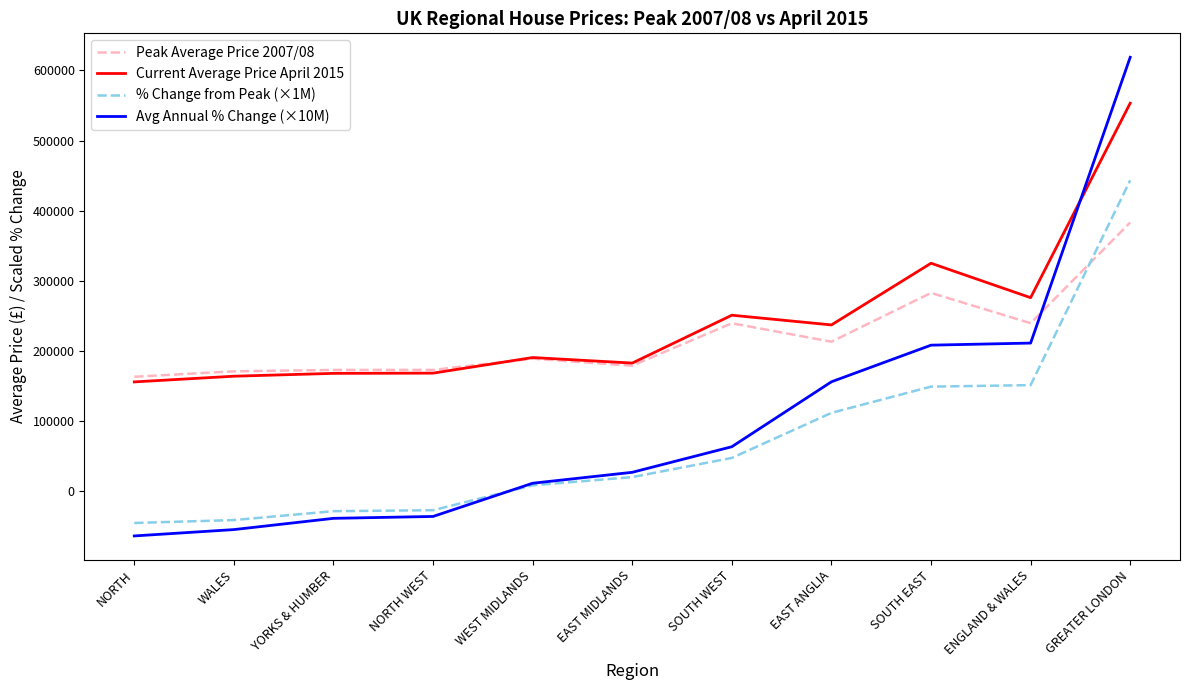

The Current Average Price April 2015 series shows 48939.9 at EAST MIDLANDS. True or false?

False